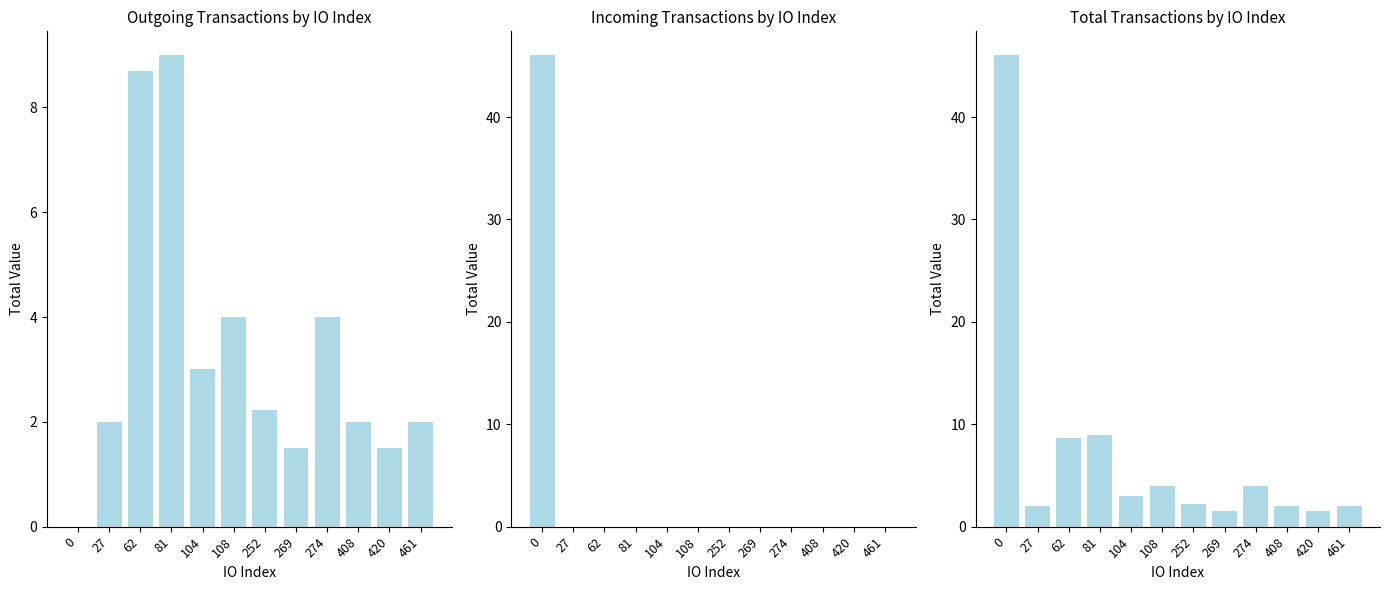

How many data points in Total (all directions) are less than 2?

3